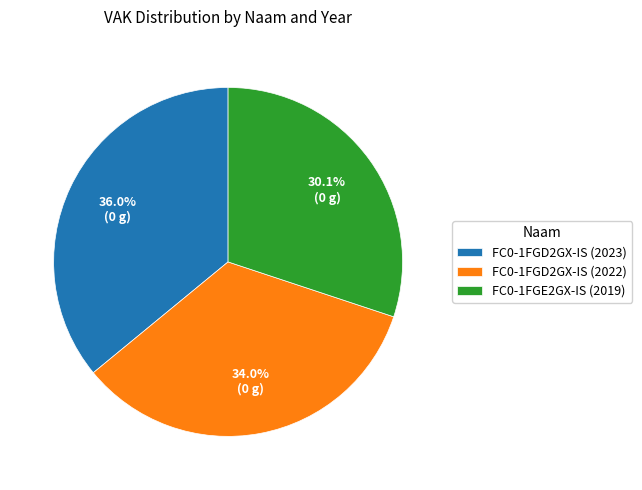

Is it true that FC0-1FGD2GX-IS (2023) is 36% of the pie?

True